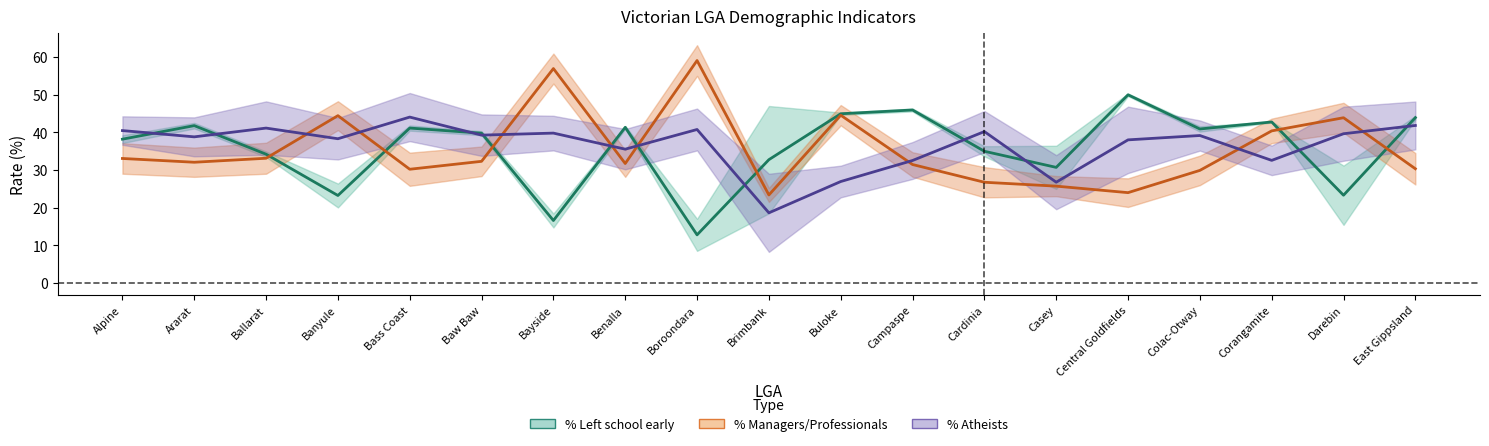

Does the chart display data point markers on the line(s)?

No